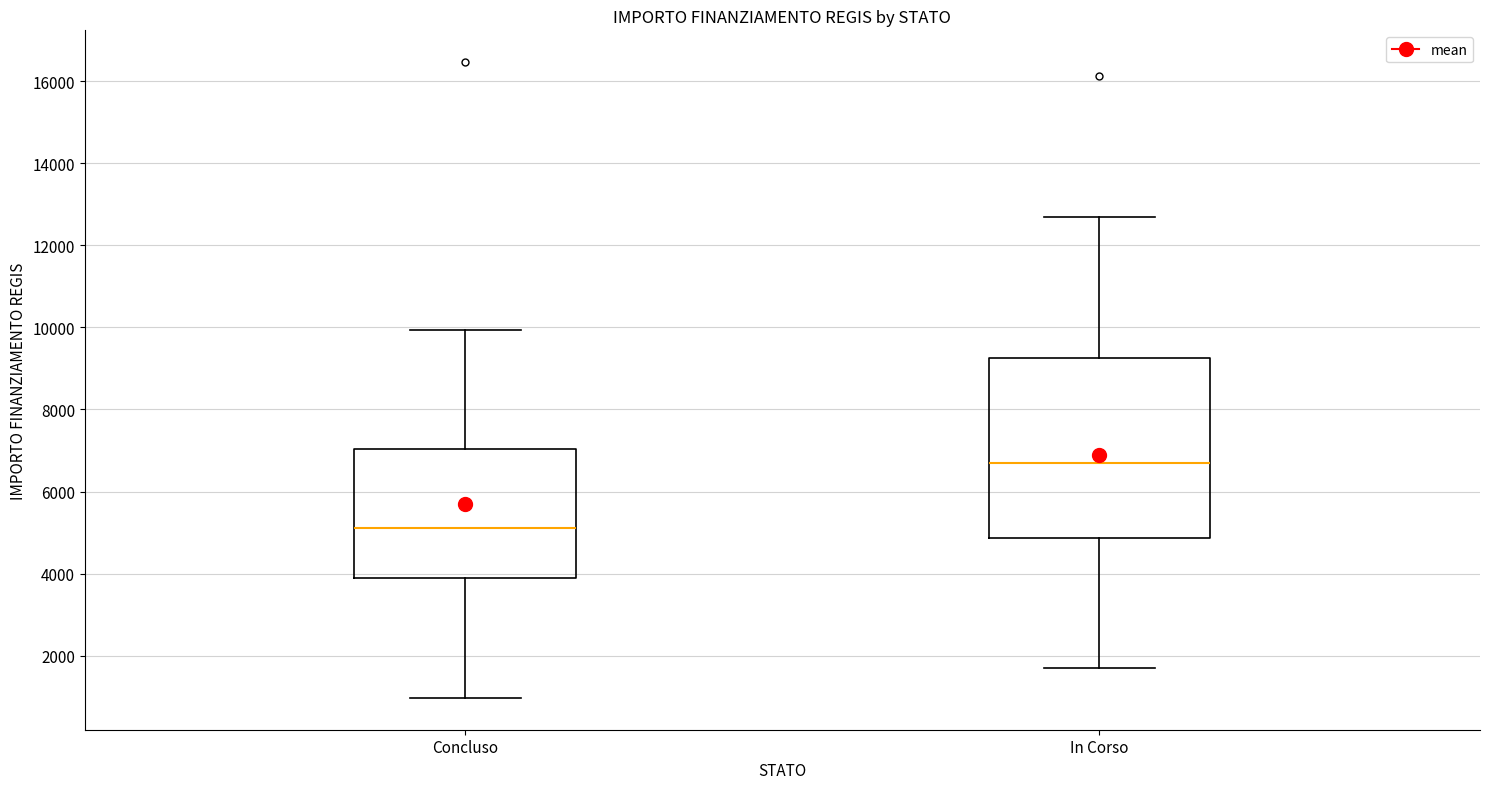

Reading left to right, read every box against the y-axis: the position of its median line, the range the box covers, and the ends of its whiskers. The values are not printed on the chart, so give them approximately, as read against the axis.

Concluso: median 5200, box 3800 to 7000, whiskers 1000 to 10000
In Corso: median 6600, box 4800 to 9200, whiskers 1800 to 12600